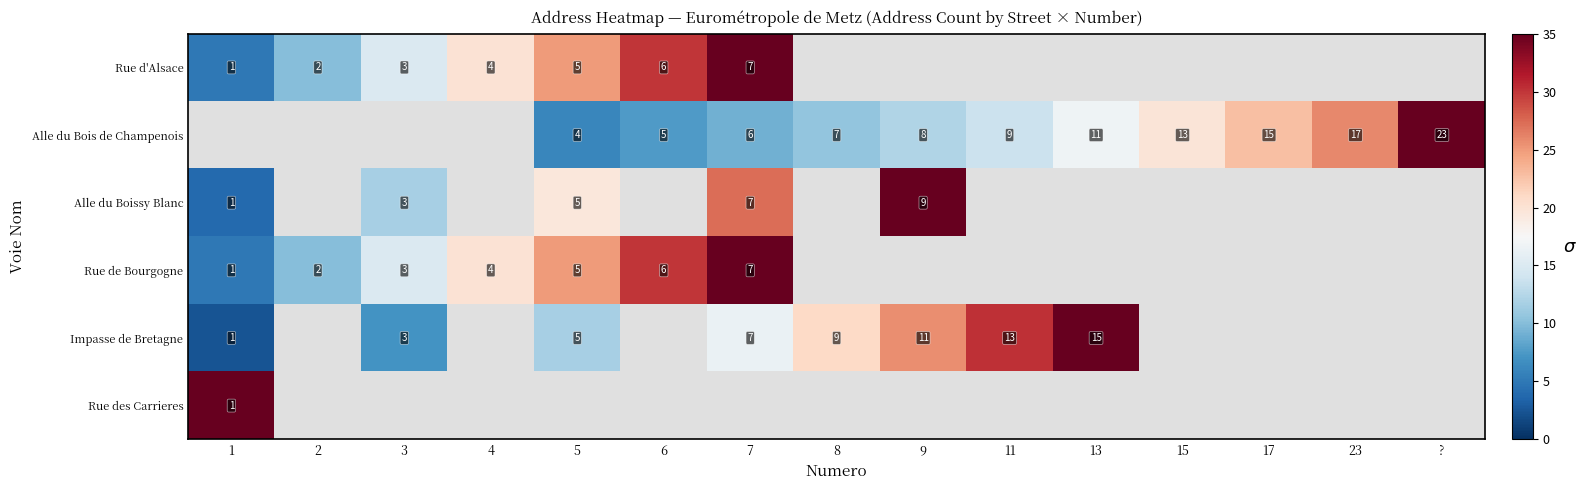

At how many categories does at least one series exceed 24?

9